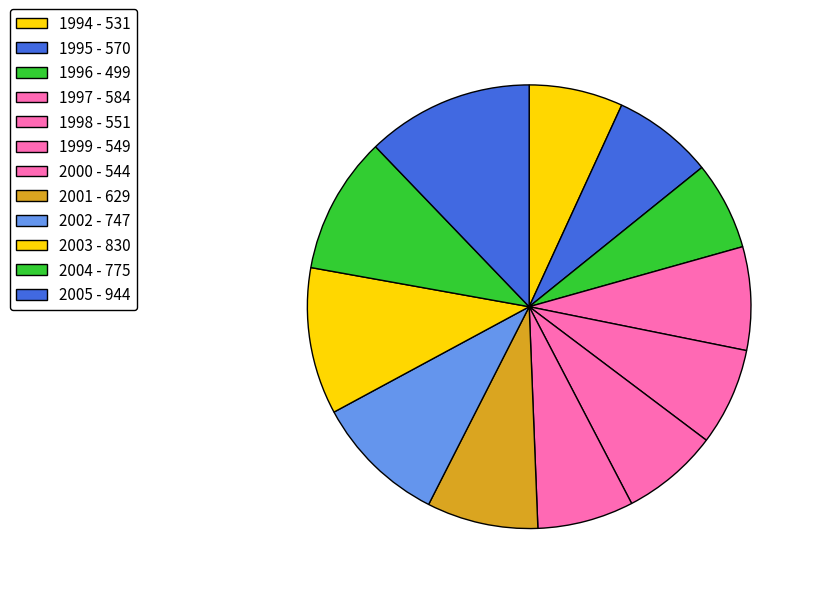

Does 1995 account for over 50% of the chart?

No